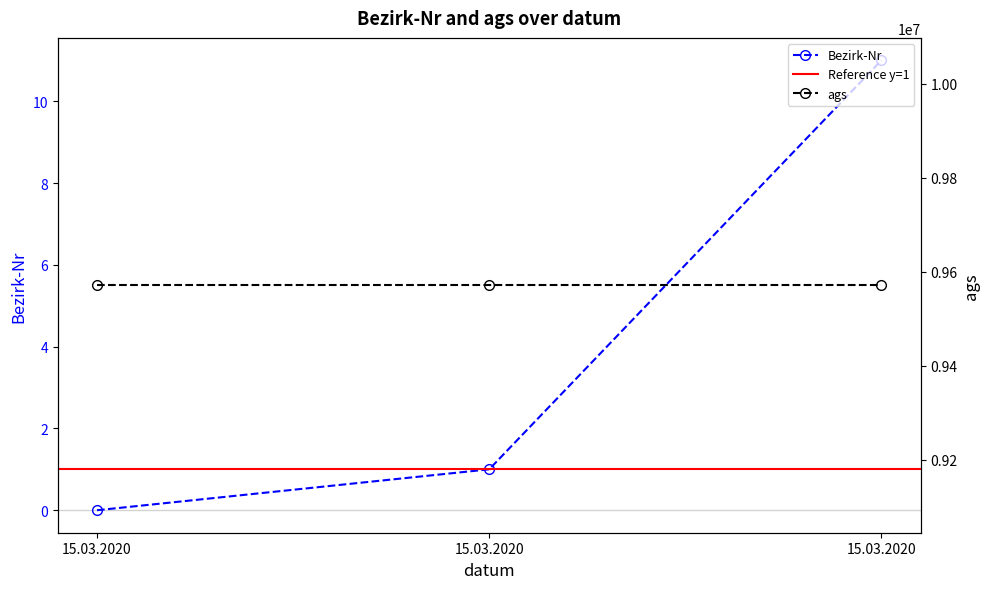

What is the difference between the second highest and minimum values?

1